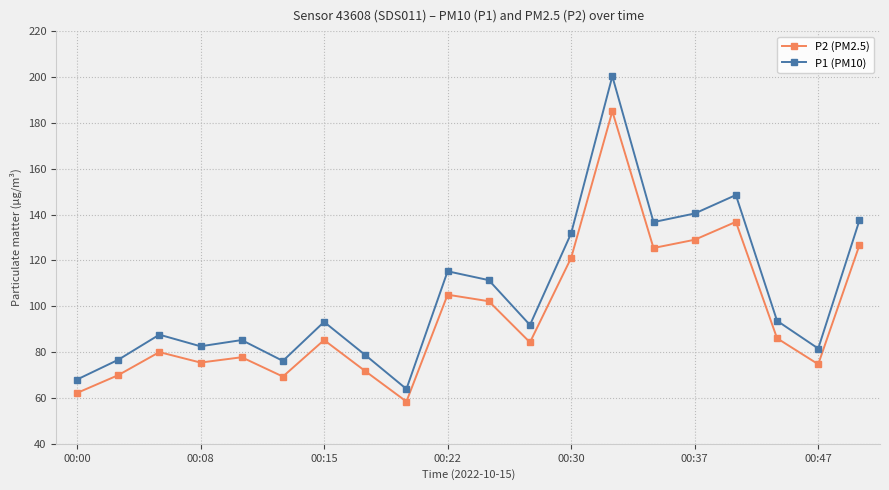

What is the value of the P2 (PM2.5) point at the 18th from the left?

86.0